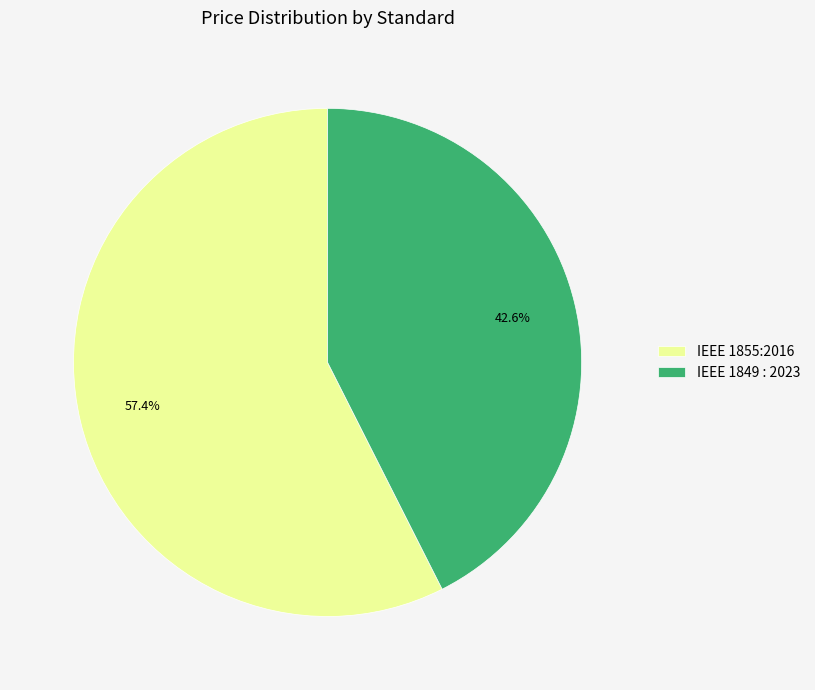

Which category has the smallest portion of the pie?

IEEE 1849 : 2023